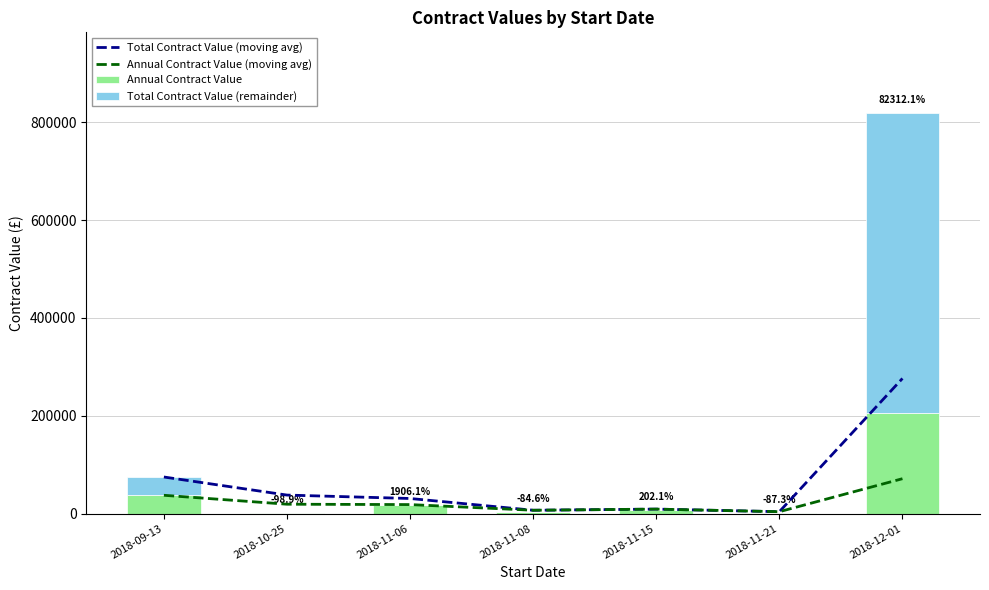

Which category has the highest value in the Annual Contract Value series?

2018-12-01